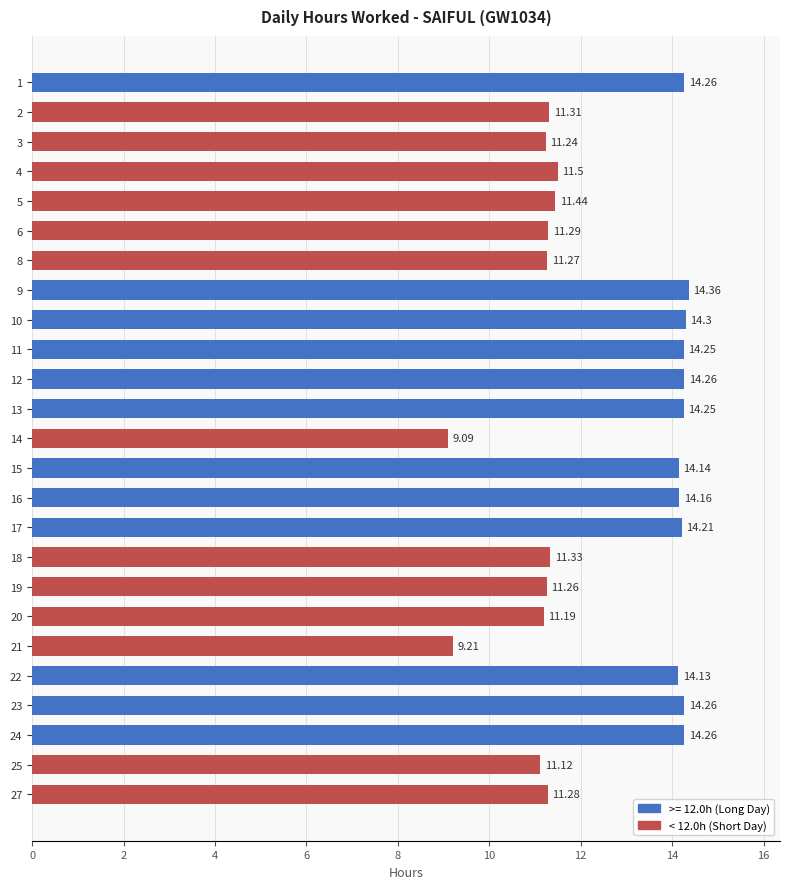

Approximately how many times larger is the value at 15 compared to 17?

1.0